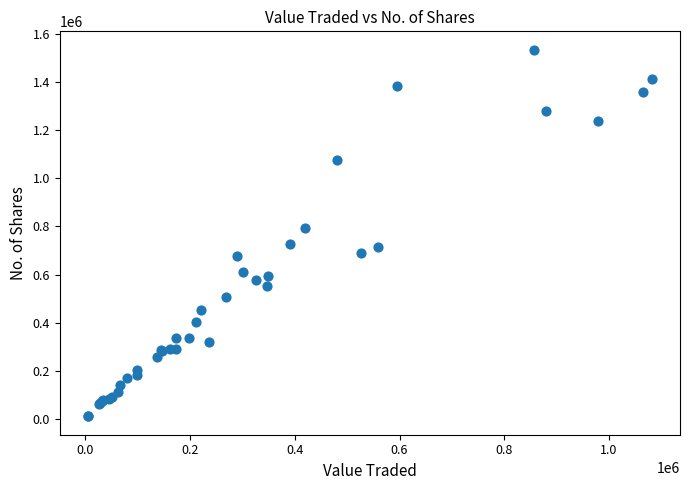

What Y value in the scatter plot is closest to 772312?

791916